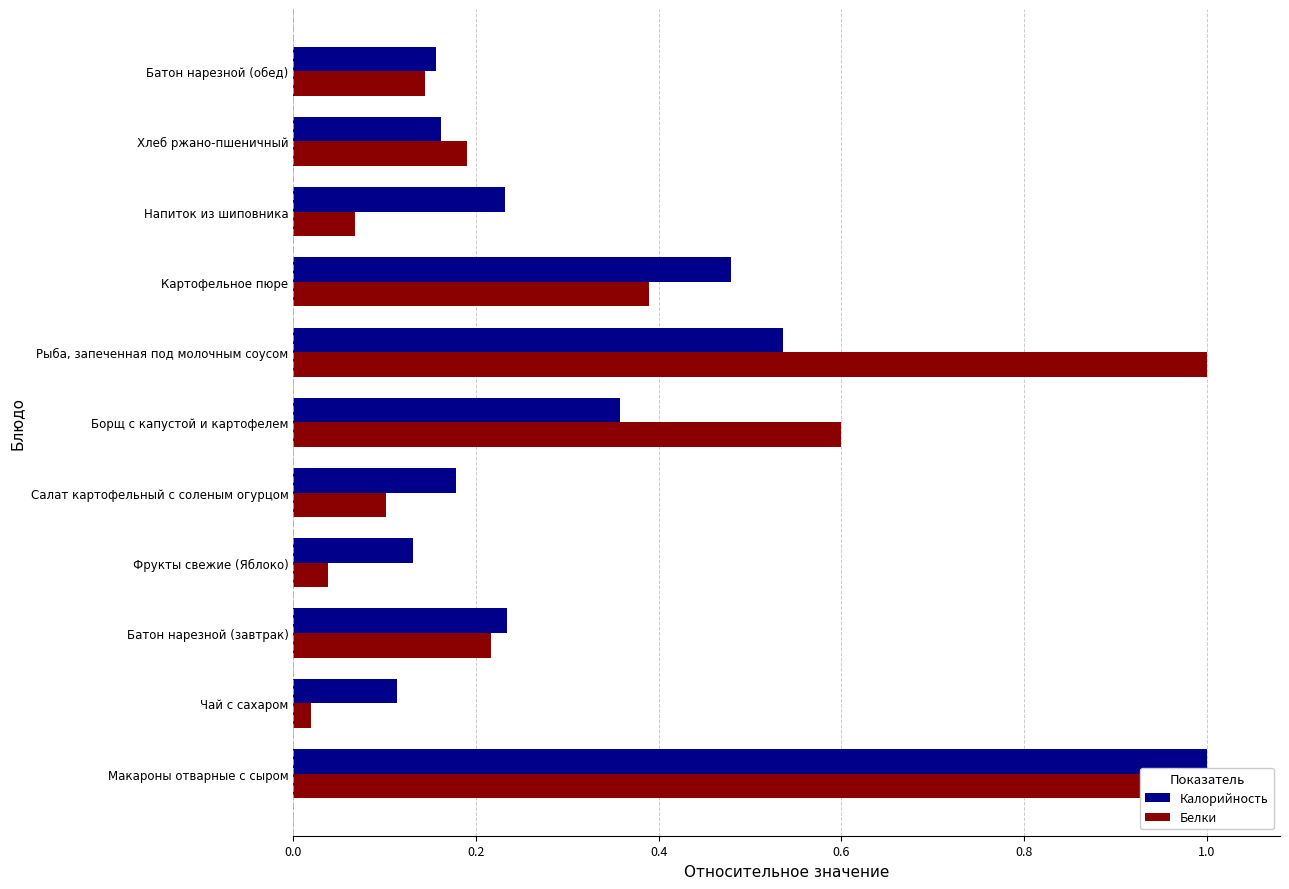

At how many categories does at least one series exceed 0?

11